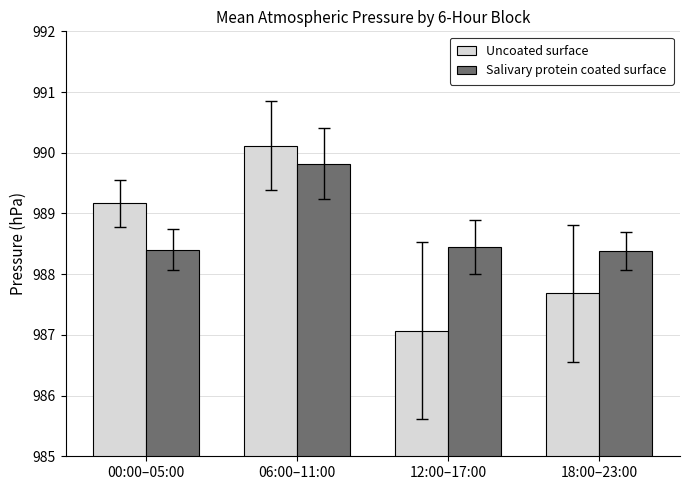

What is the total value across all series at 00:00–05:00?

1977.6